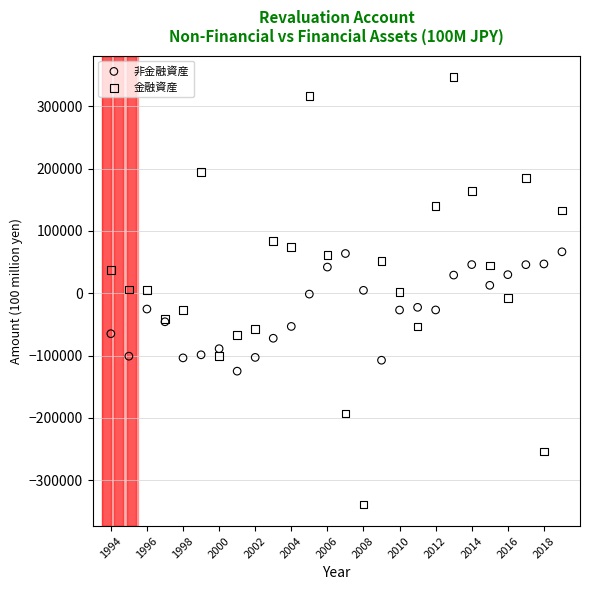

Which series contains the highest Y value?

金融資産